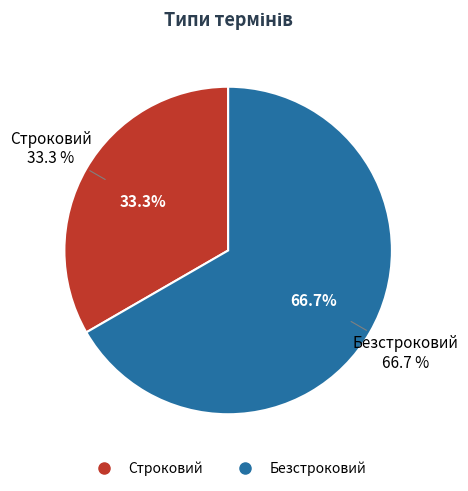

To the nearest percent, what percentage of the pie is Строковий?

33%